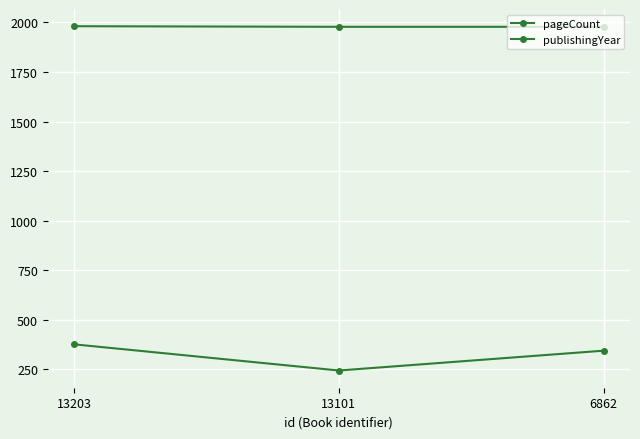

Between 13101 and 13203, which is larger?

13203